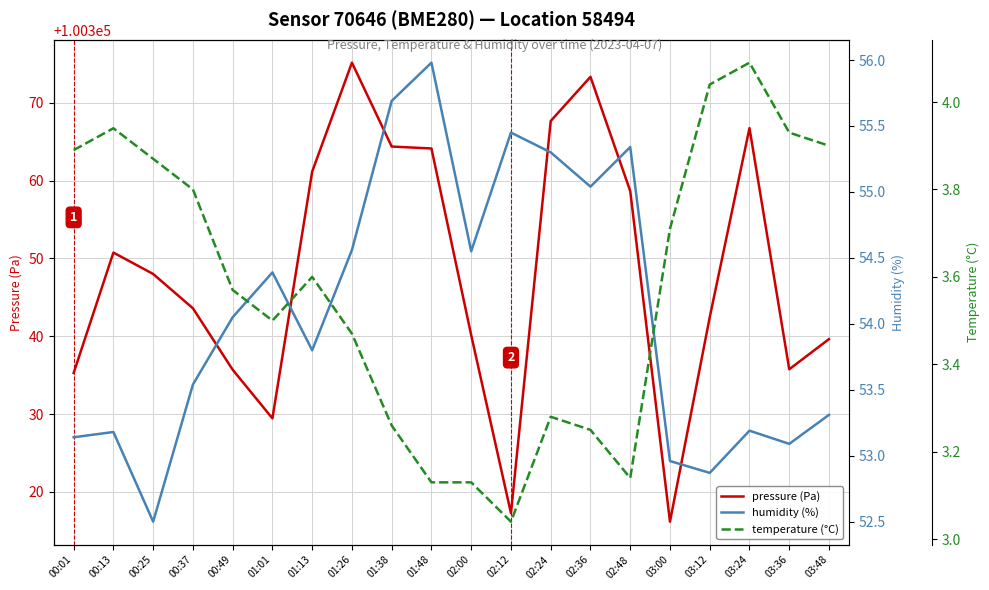

What is the sum of all humidity (%) values?

1081.9